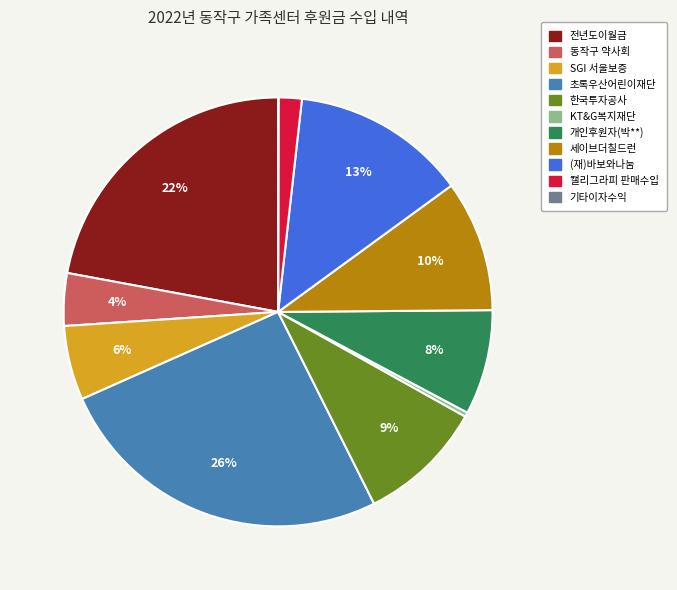

True or false: 전년도이월금 accounts for 22% of the total.

True